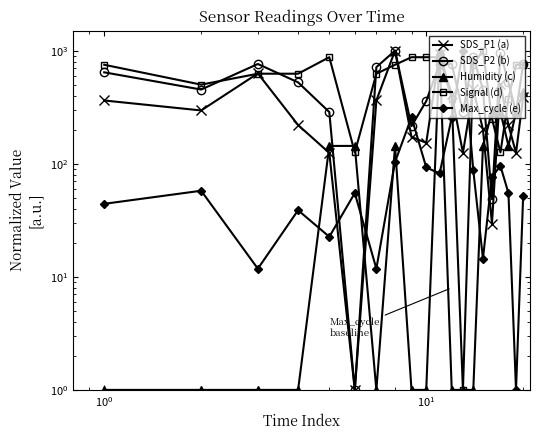

What is the sum of all Signal (d) values?

11883.1